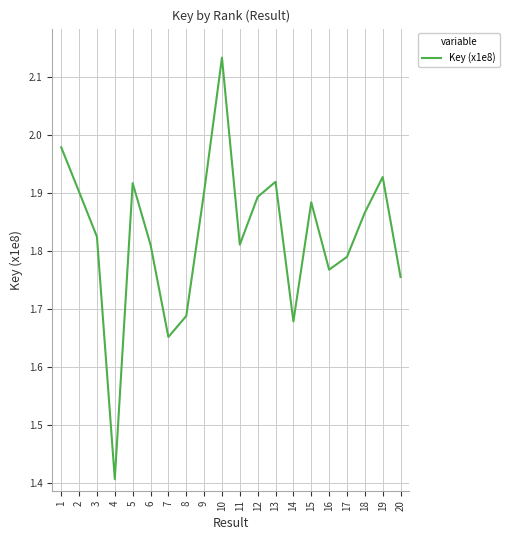

Is it true that the value at 4 is 0.6?

False